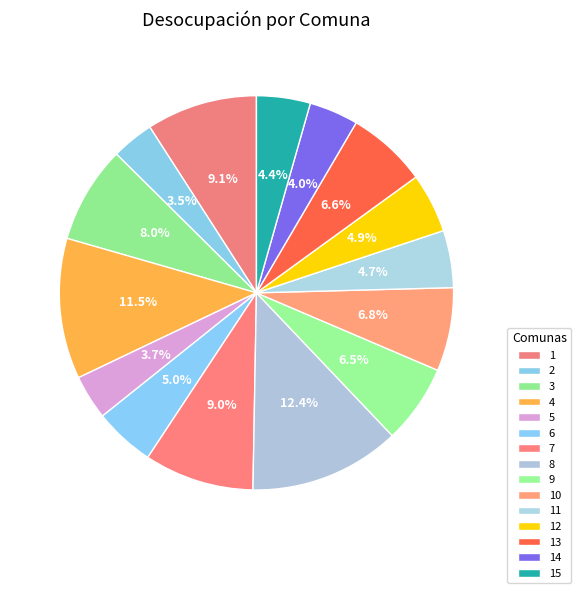

Count the number of slices in the pie.

15